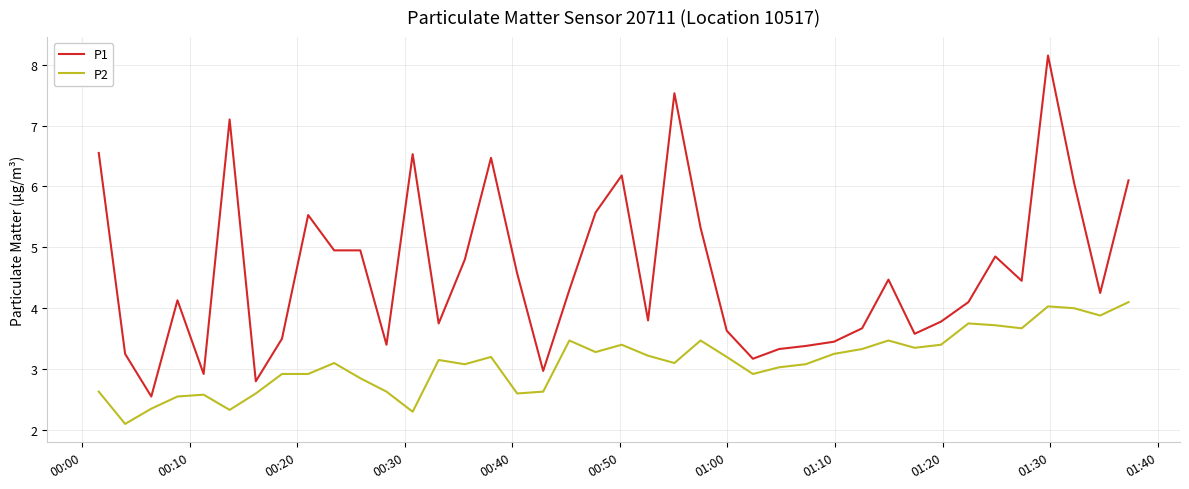

Which series has the widest spread of values?

P1